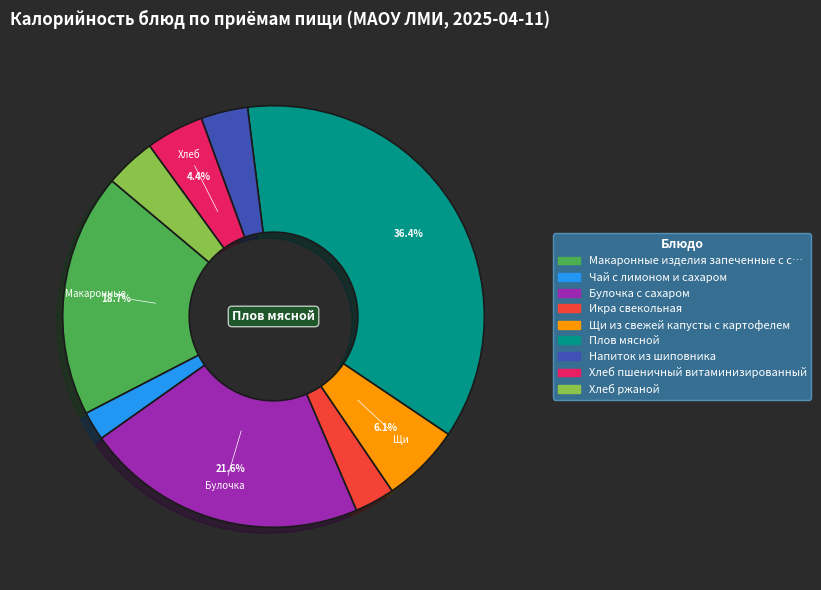

Is there a majority slice in this chart?

No